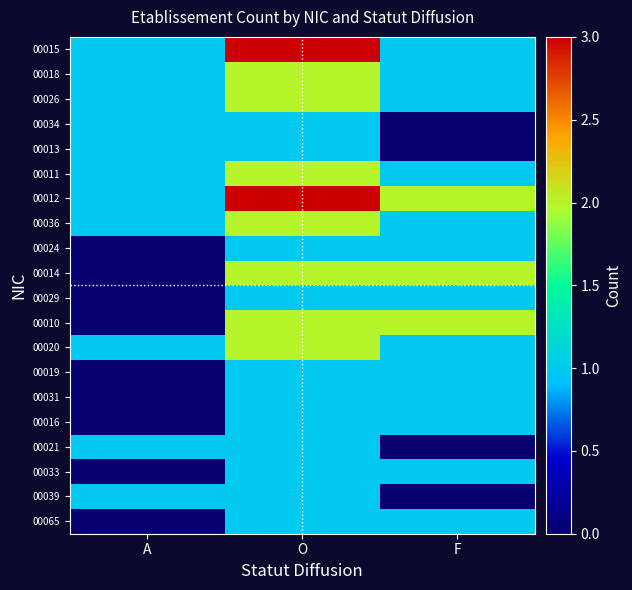

How many series are shown in this chart?

20